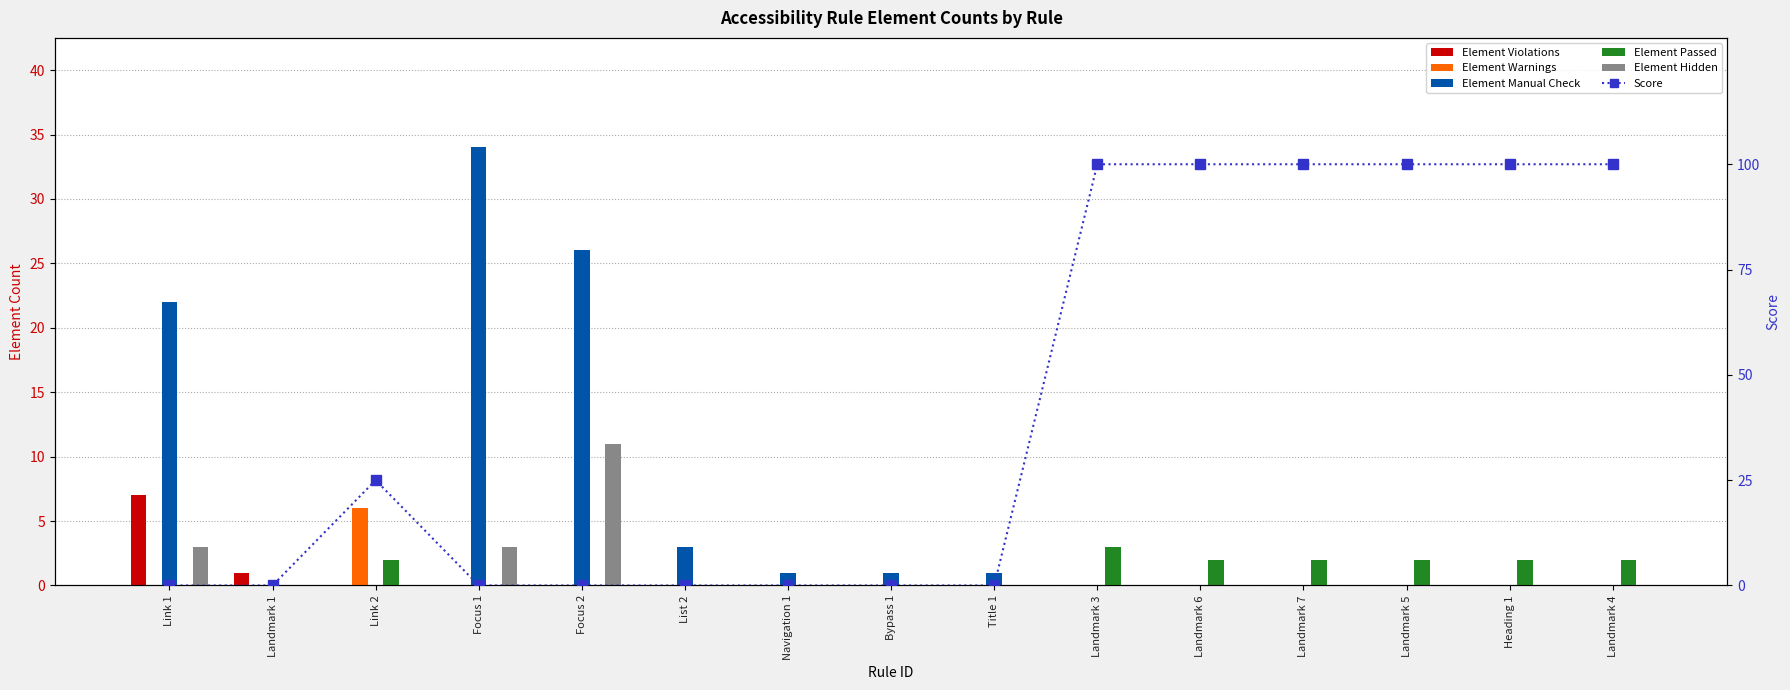

Reading left to right, extract all data points from this chart.

Element Violations: 7	1	0	0	0	0	0	0	0	0	0	0	0	0	0
Element Warnings: 0	0	6	0	0	0	0	0	0	0	0	0	0	0	0
Element Manual Check: 22	0	0	34	26	3	1	1	1	0	0	0	0	0	0
Element Passed: 0	0	2	0	0	0	0	0	0	3	2	2	2	2	2
Element Hidden: 3	0	0	3	11	0	0	0	0	0	0	0	0	0	0
Score: 0	0	25	0	0	0	0	0	0	100	100	100	100	100	100